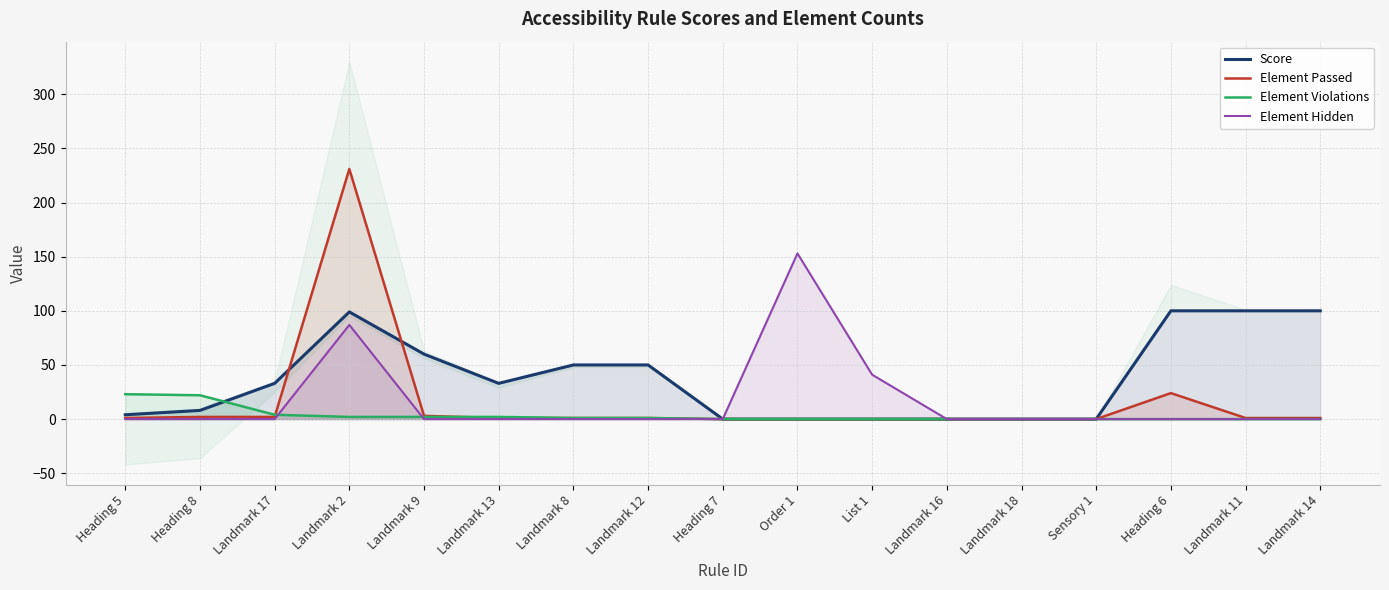

True or false: Element Hidden has more than 0 interior local peaks.

True